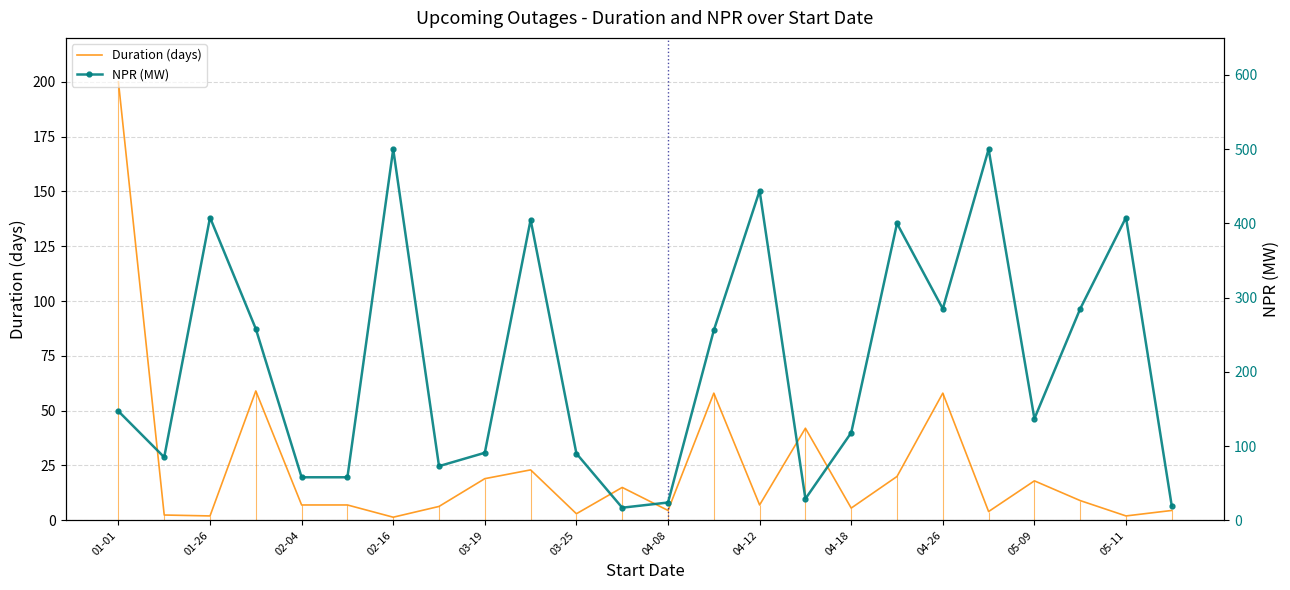

What is the difference between the maximum and minimum values in the NPR (MW) series?

483.0